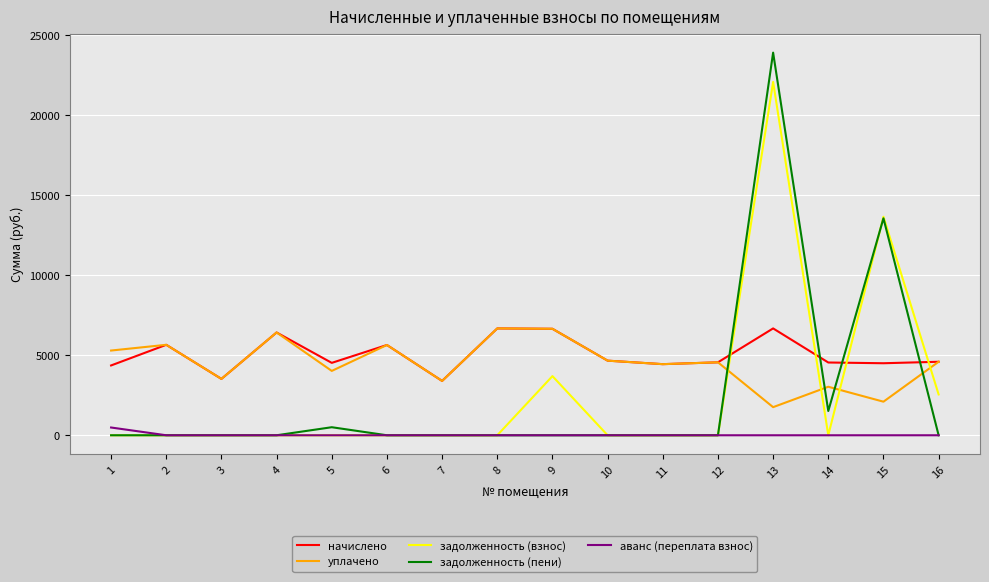

Is the value of задолженность (пени) at 11 greater than the value of начислено at 10?

No